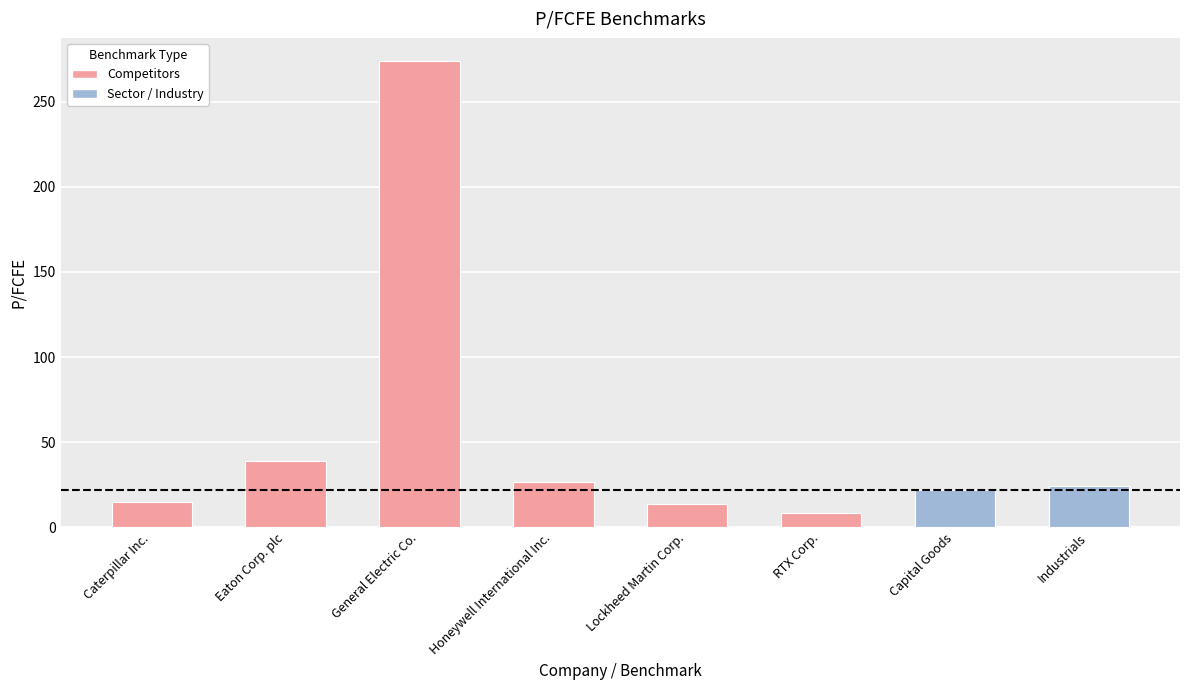

At which label is the value closest to 141?

Eaton Corp. plc